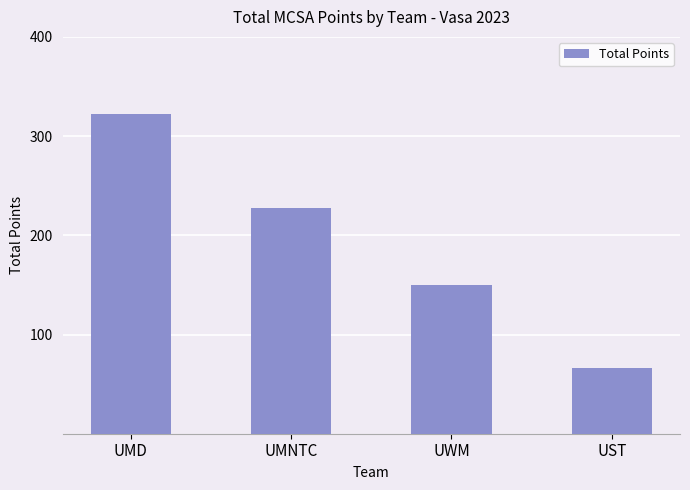

Which has a higher value, UMNTC or UST?

UMNTC